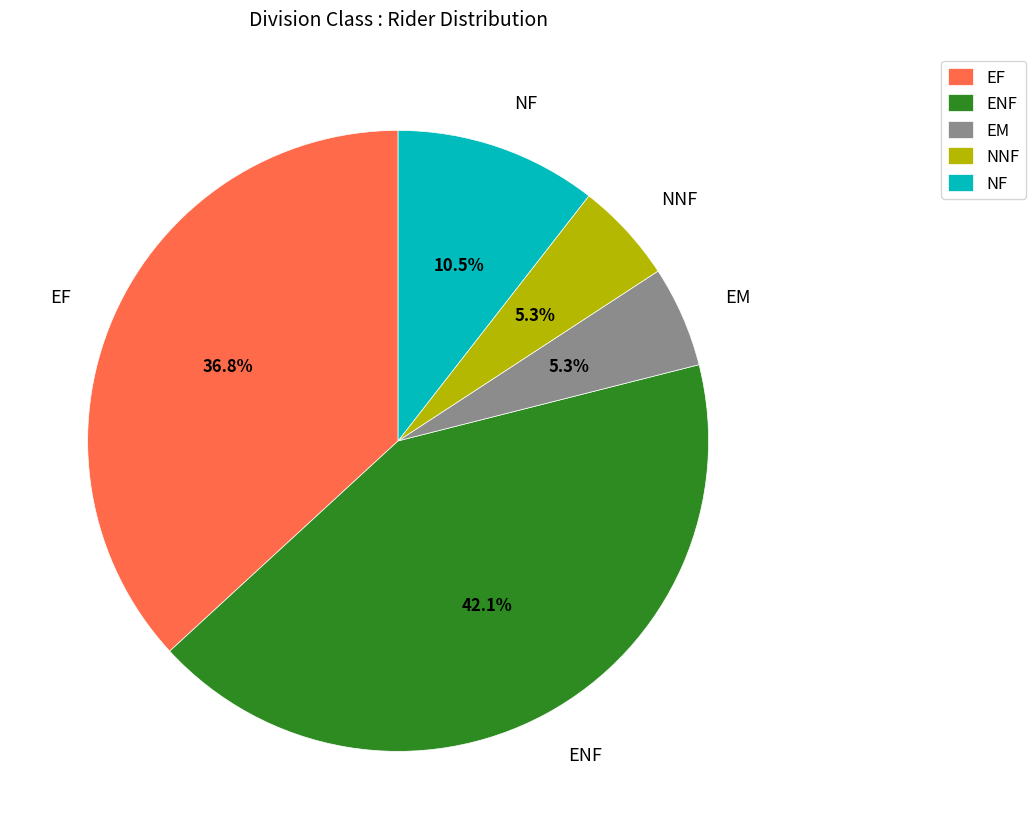

Between ENF and NF, which is larger?

ENF